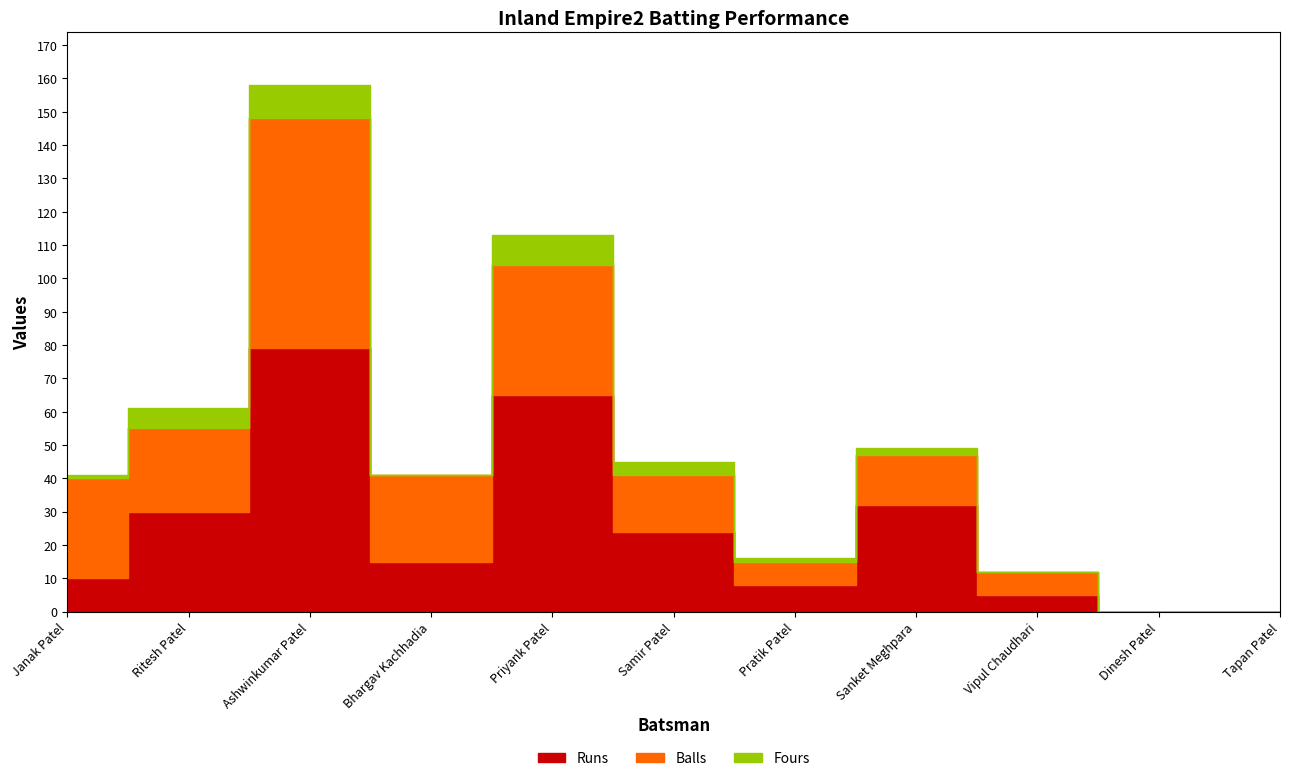

What are all the series names shown in the legend?

Runs, Balls, Fours